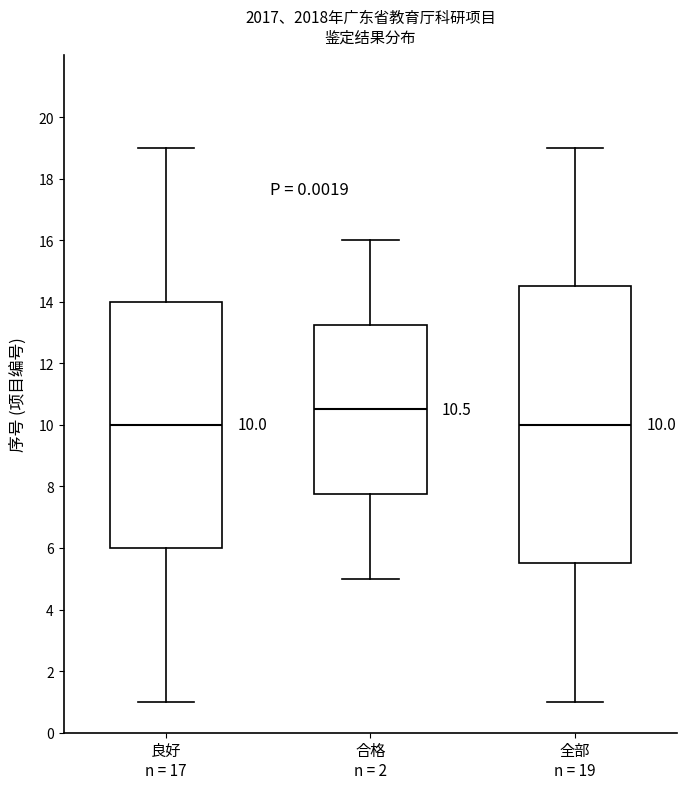

Which box is the tallest, from its lower edge to its upper edge?

全部 n = 19